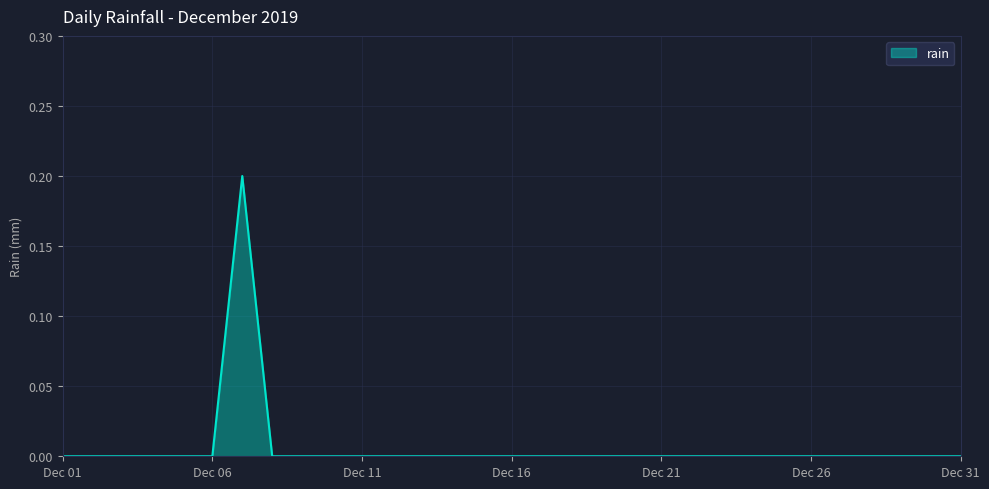

The value at Dec 16 is -0.1. True or false?

False